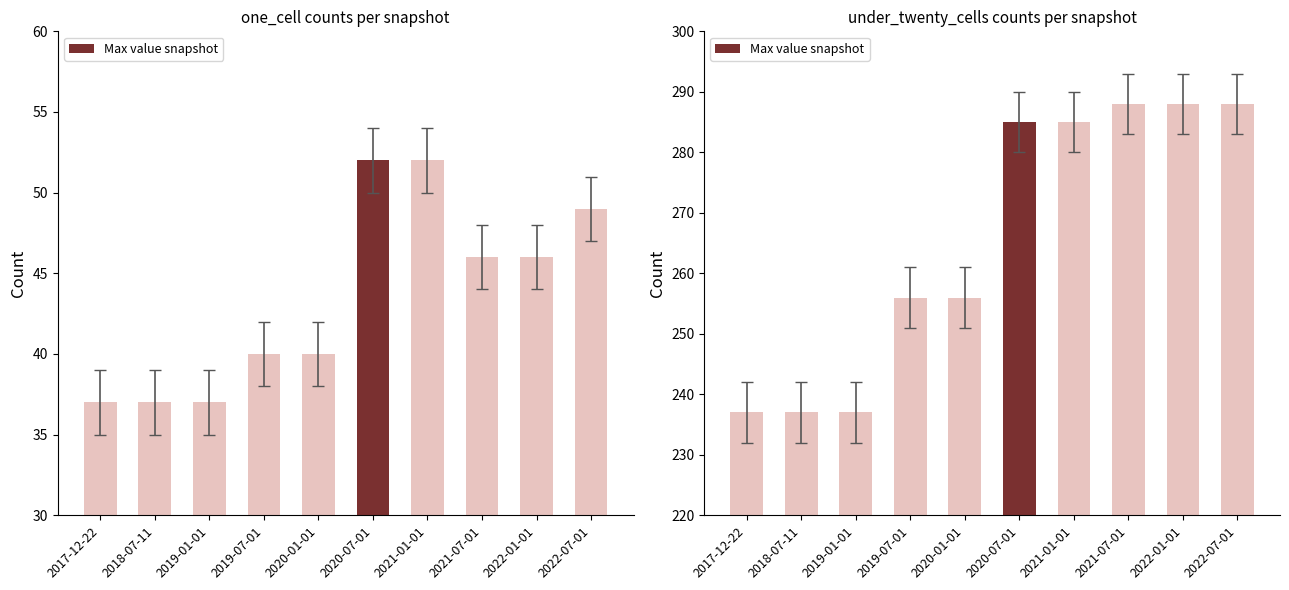

What is the difference between the second highest and second lowest values in the one_cell series?

15